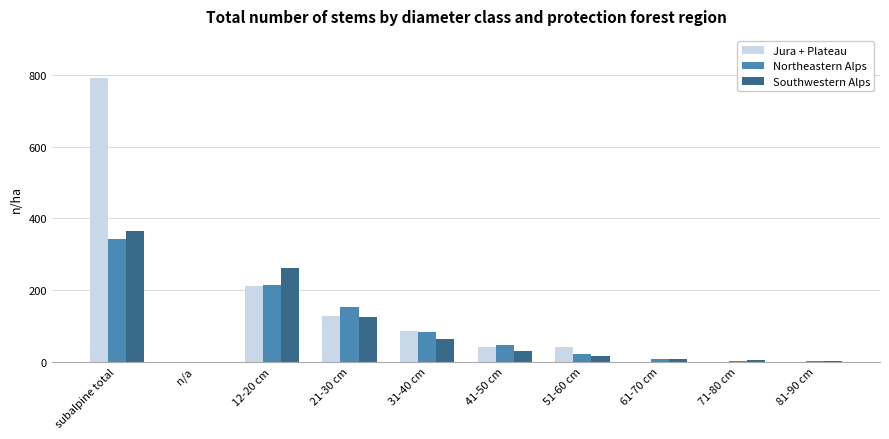

What is the sum of the Jura + Plateau values at 61-70 cm and 31-40 cm?

87